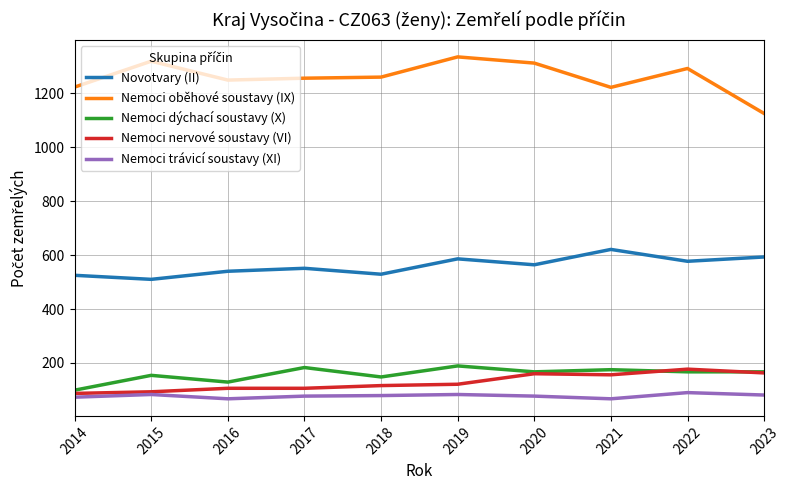

What is the total value across all series at 2014?

2007